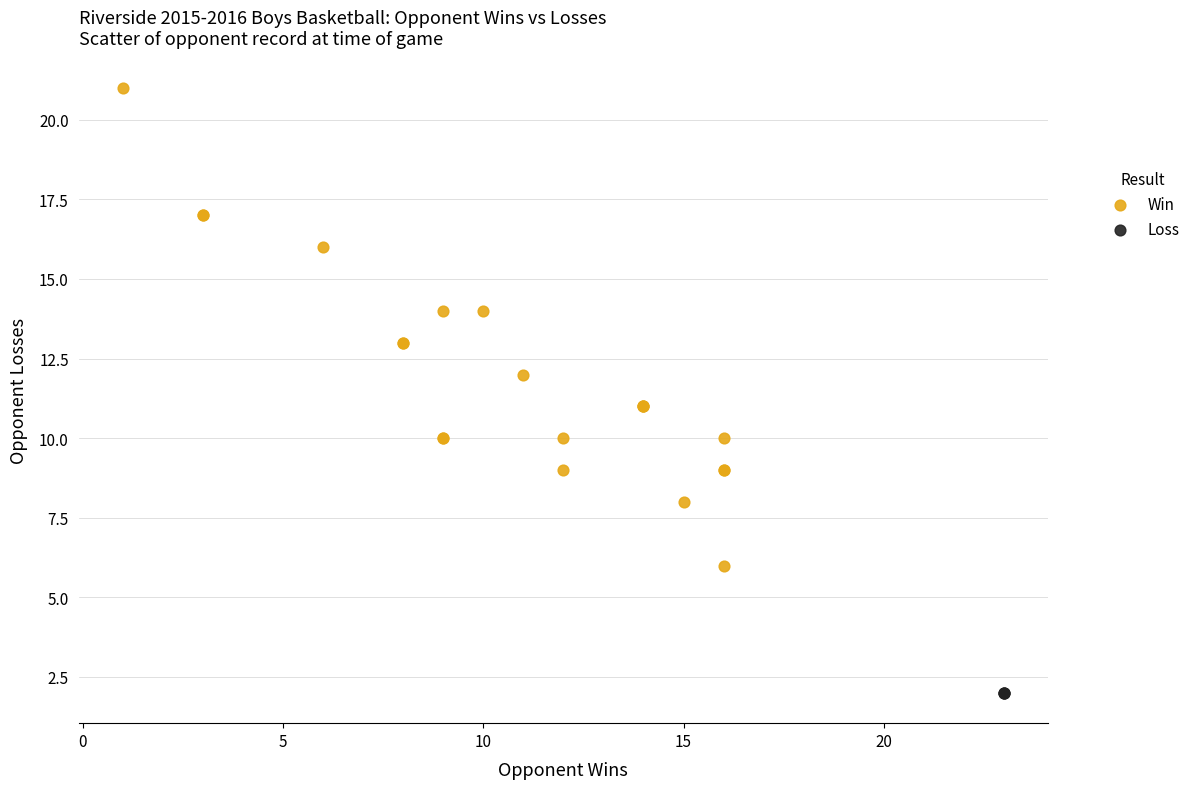

Which series contains the highest Y value?

Win